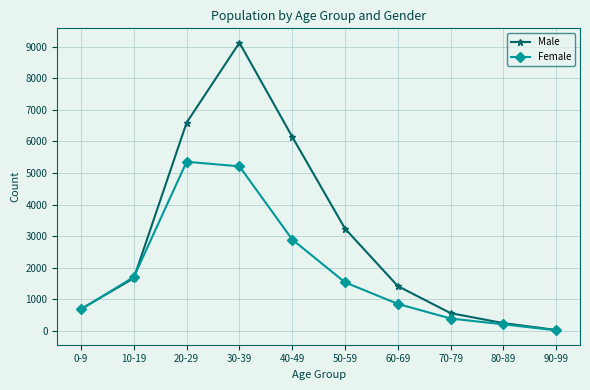

How many values in the Male series are below 1673?

5